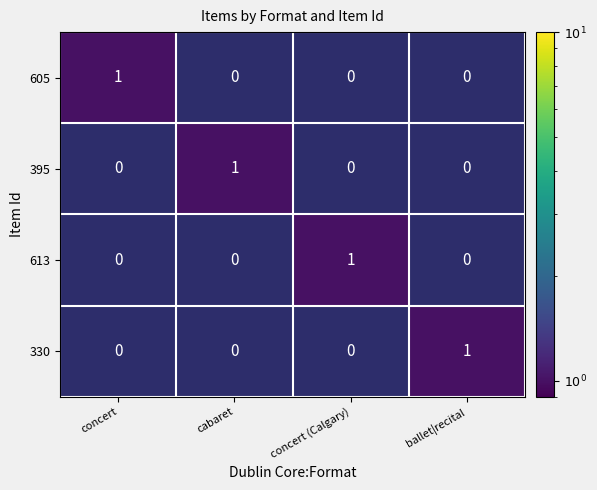

The 330 series shows 1 at concert. True or false?

False